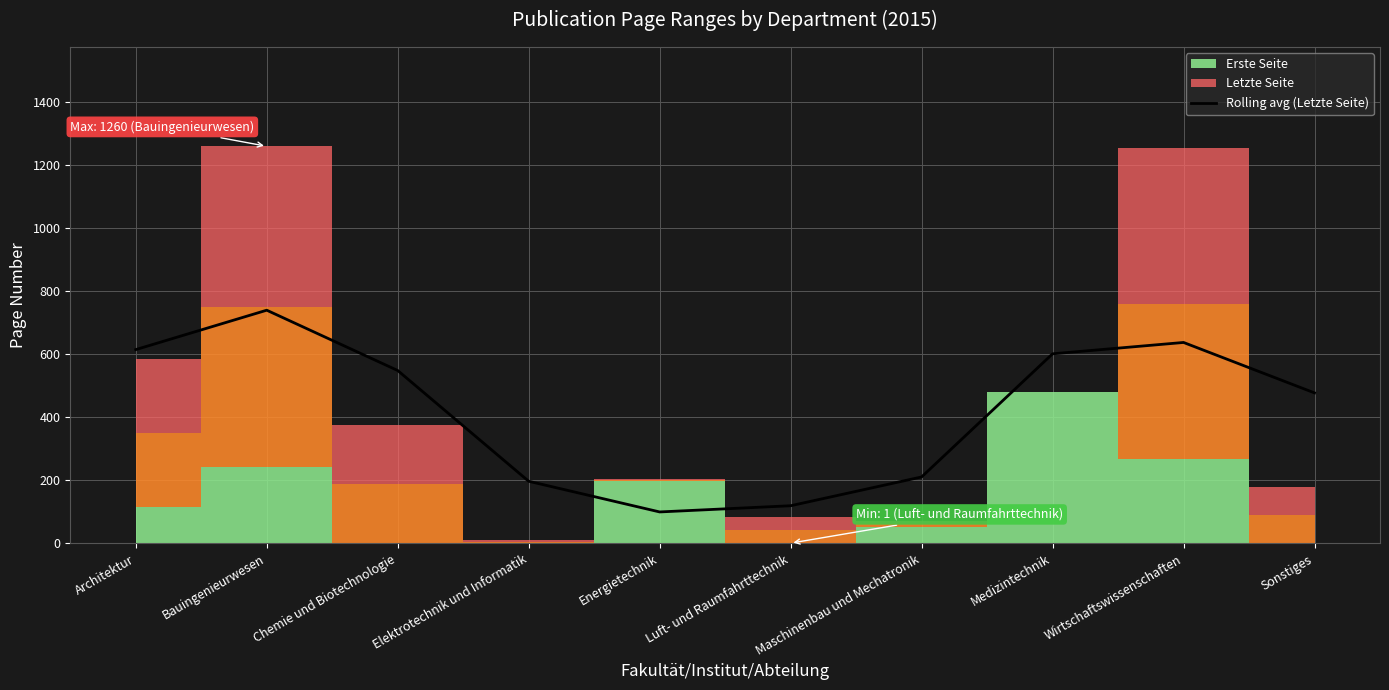

Count the number of categories in the chart.

10